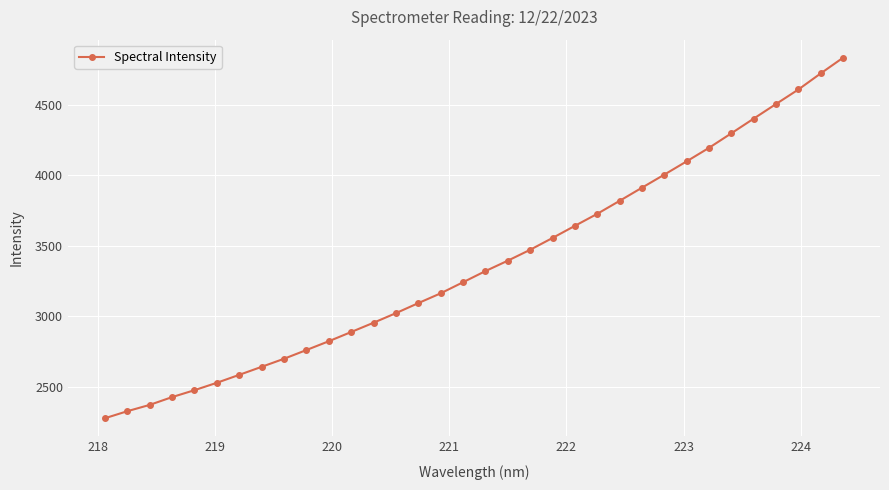

Count the number of categories in the chart.

34